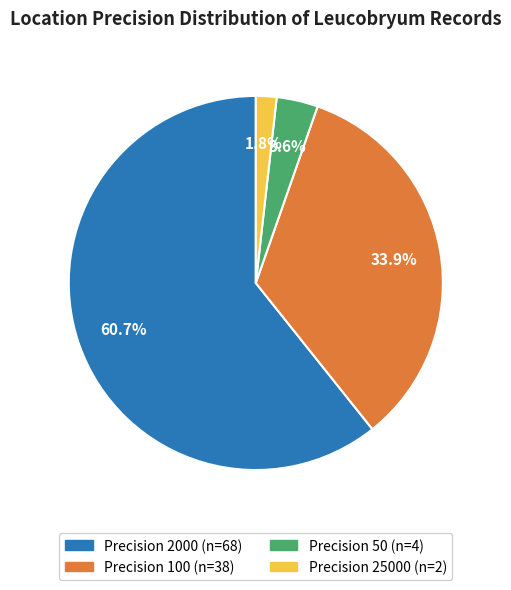

Is there any slice that represents more than half of the pie?

Yes